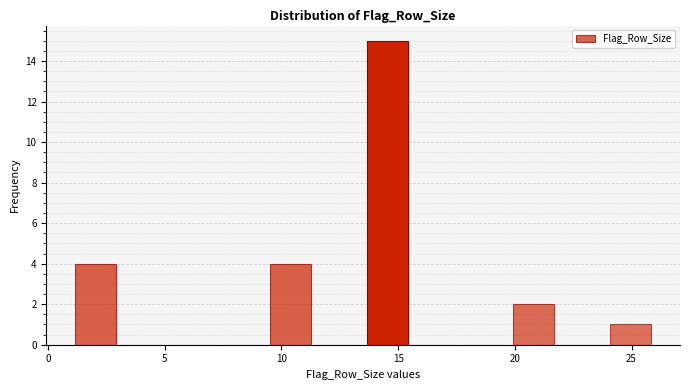

How tall is the bar that spans 1.0 to 3.0 on the x-axis? Neither the bar edges nor the heights are printed on the chart, so give them approximately, as read against the axes.

4